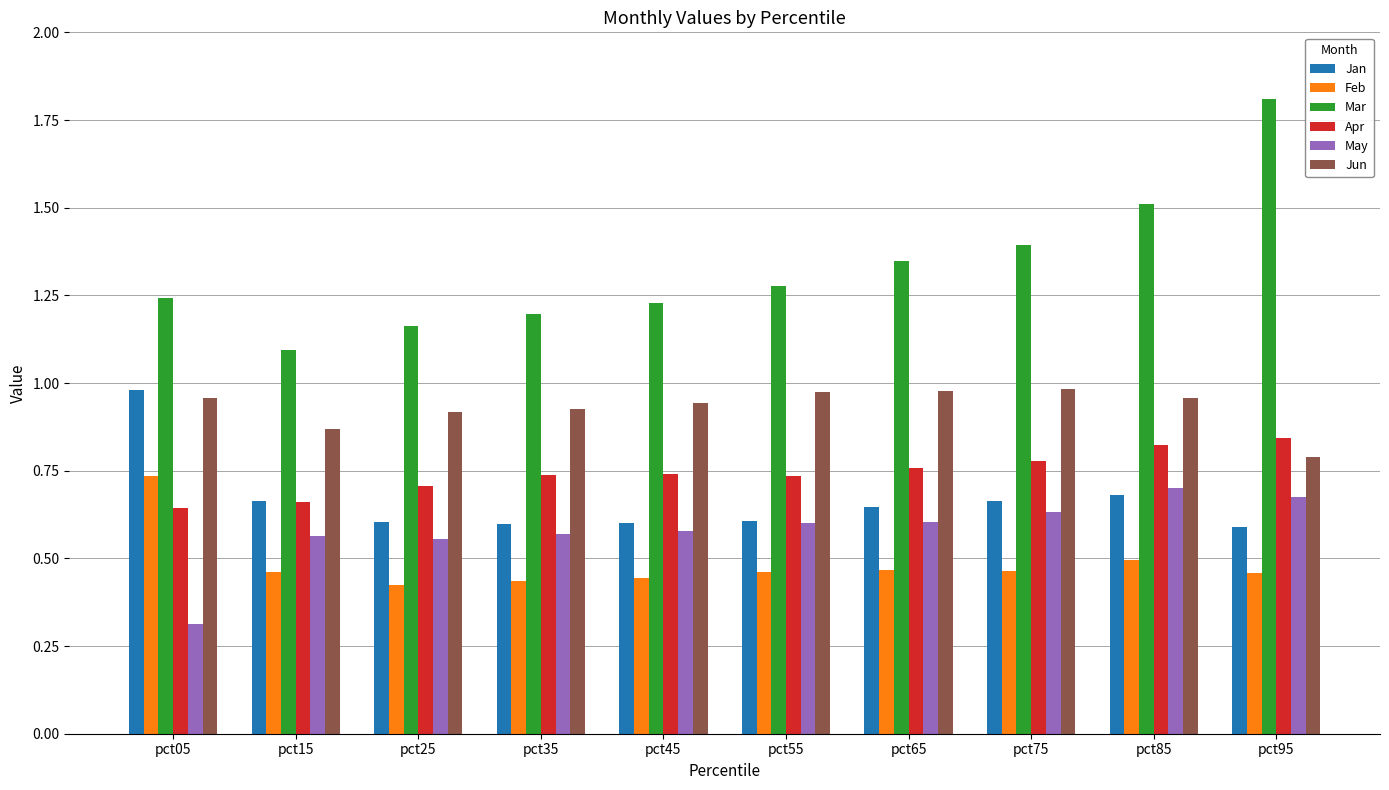

How many groups of bars are there?

10